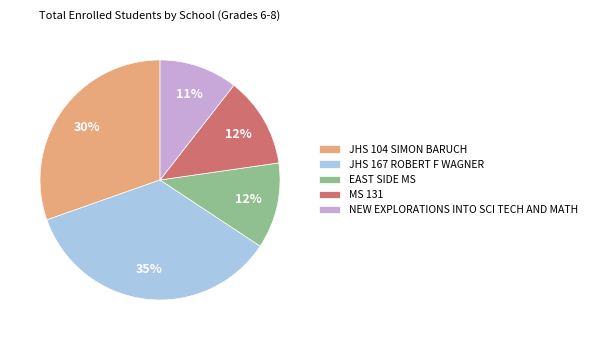

Approximately how many times larger is the value at MS 131 compared to JHS 167 ROBERT F WAGNER?

0.3